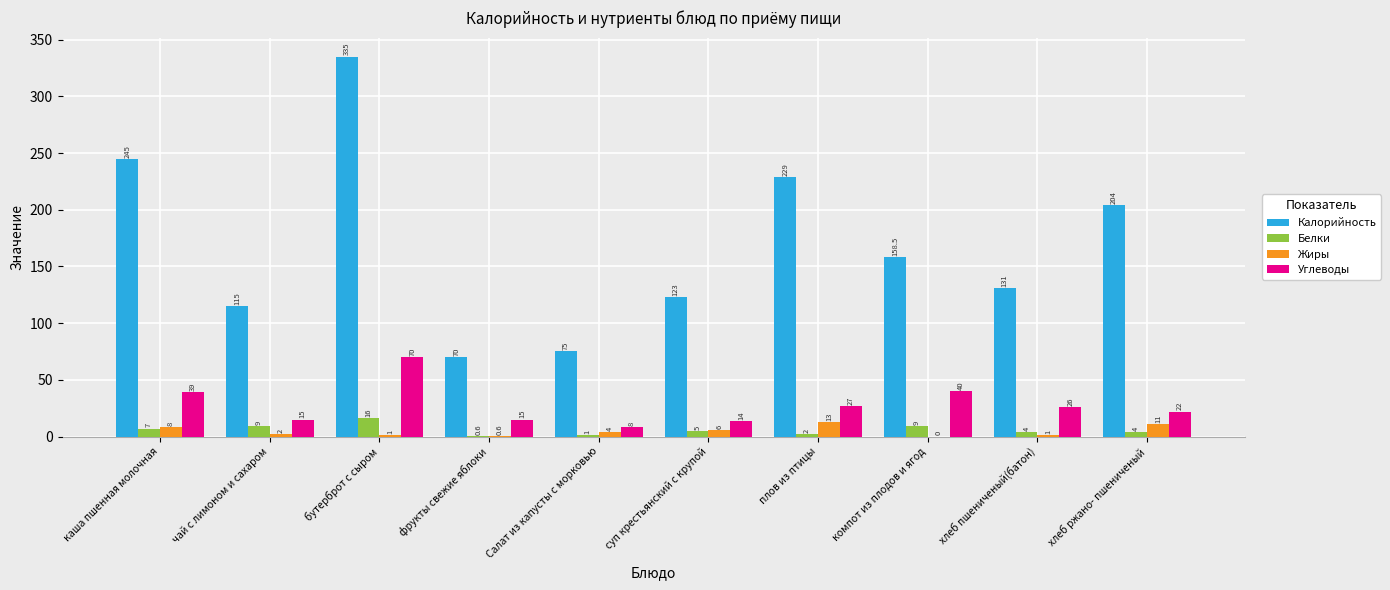

What is the sum of the Жиры values at суп крестьянский с крупой and хлеб ржано- пшениченый?

17.0